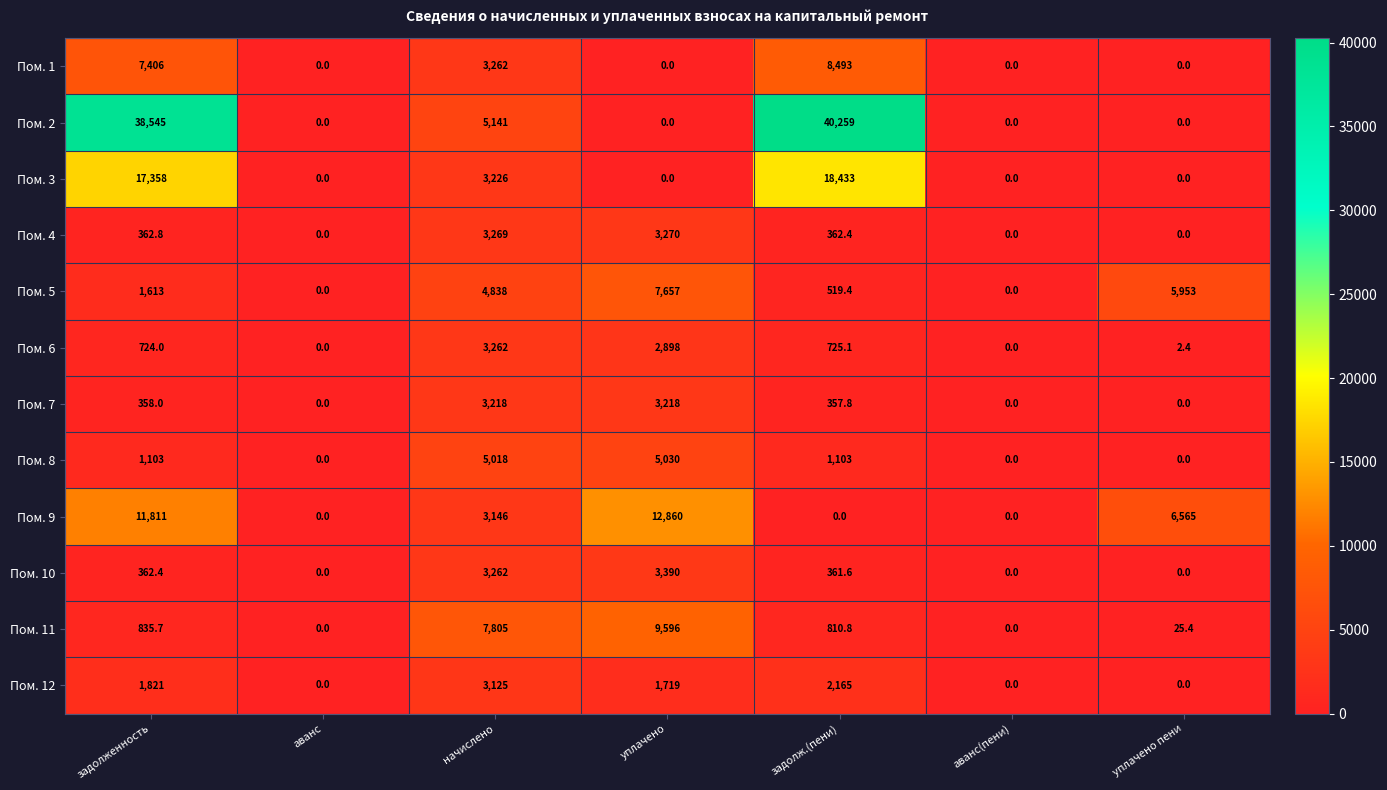

At how many categories does at least one series exceed 34749?

2